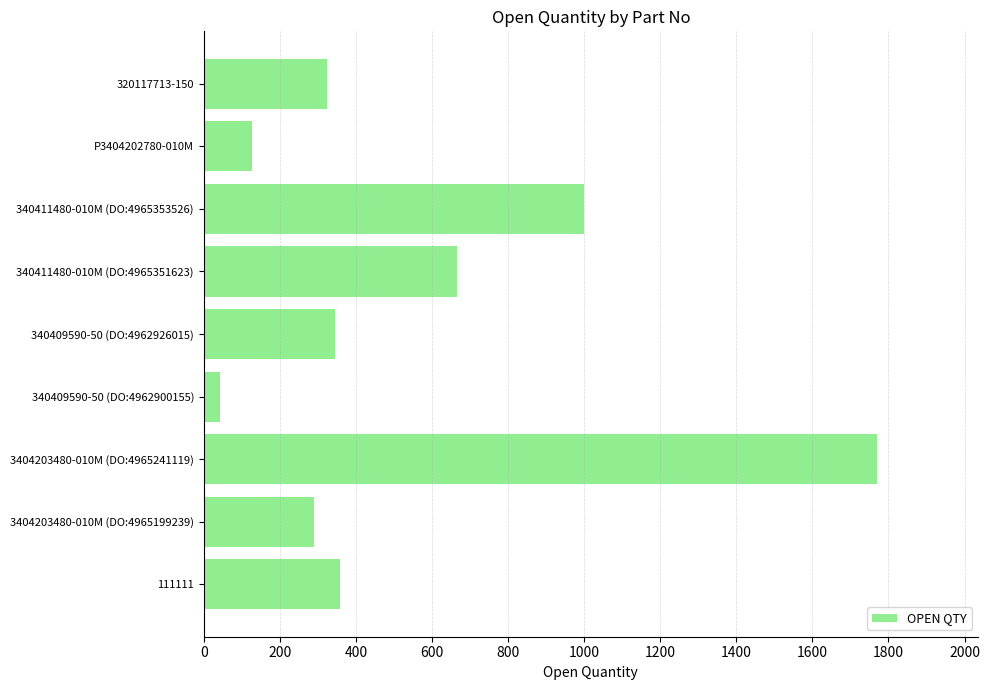

Which category has the lowest value across all series?

340409590-50 (DO:4962900155)